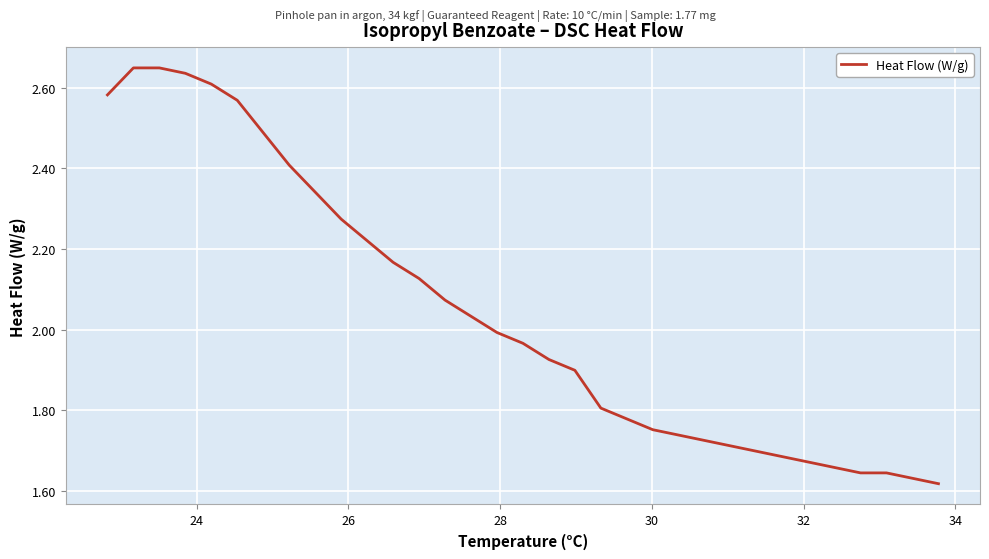

What is the difference between the maximum and minimum values?

1.0